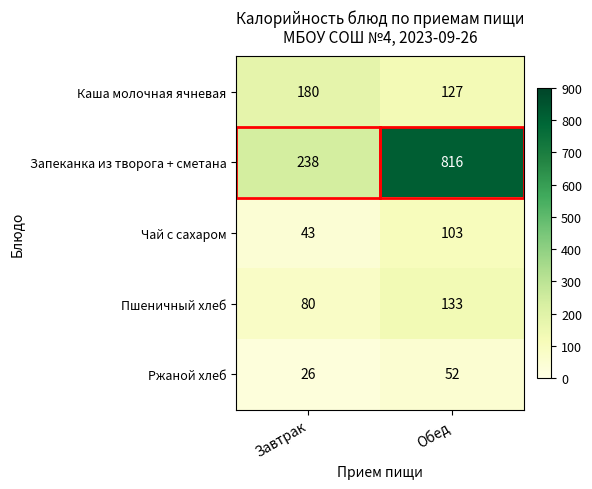

What is the greatest value displayed?

816